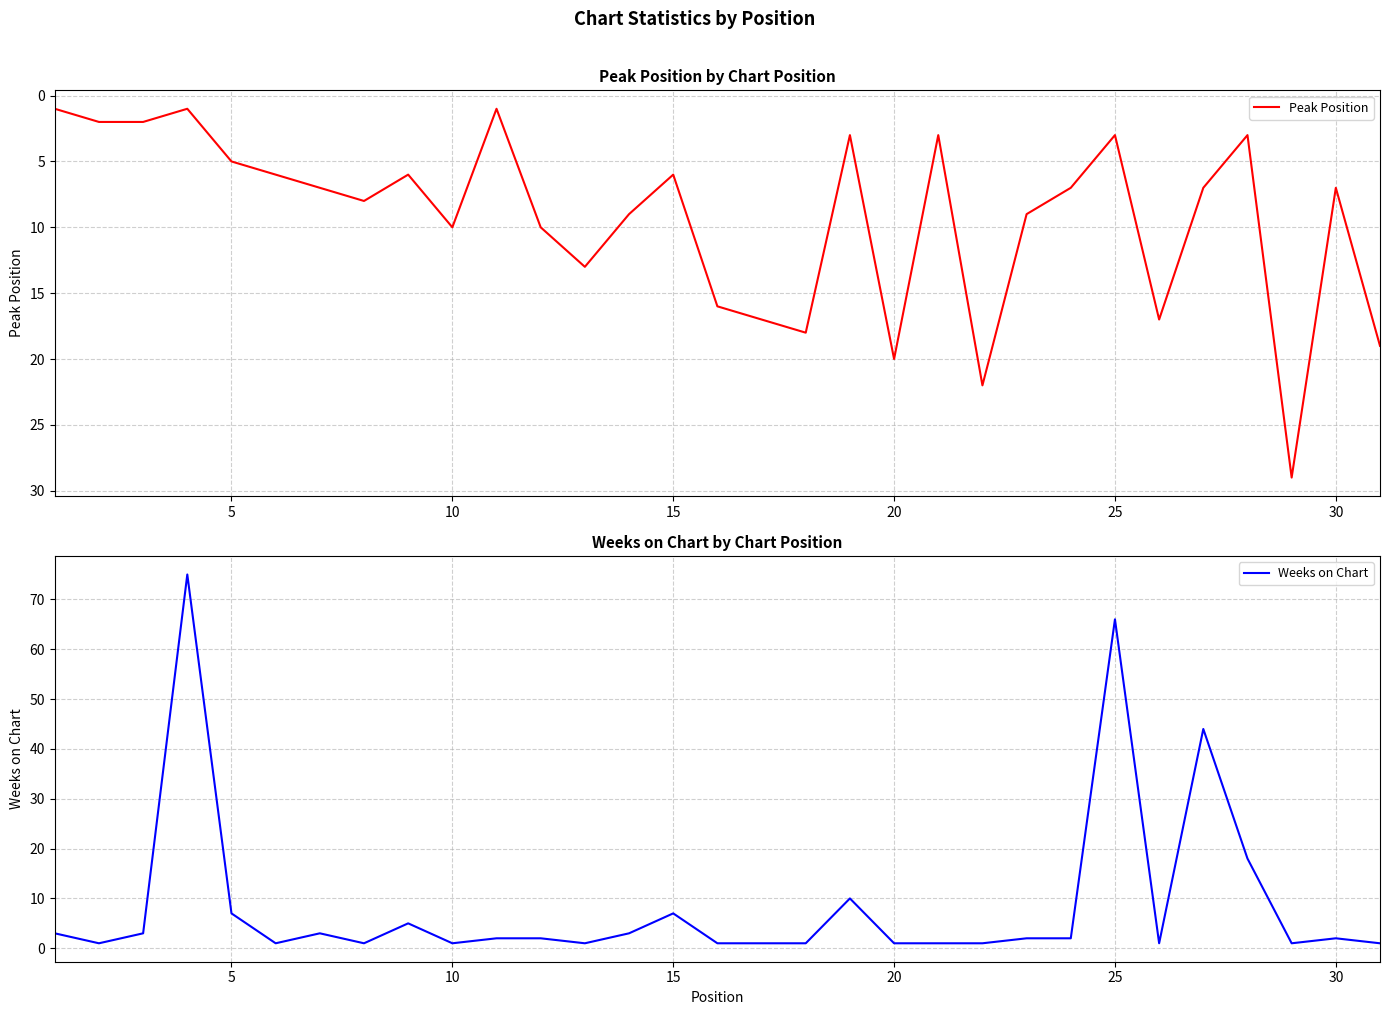

What is the value of the Weeks on Chart point at the 6th from the left?

1